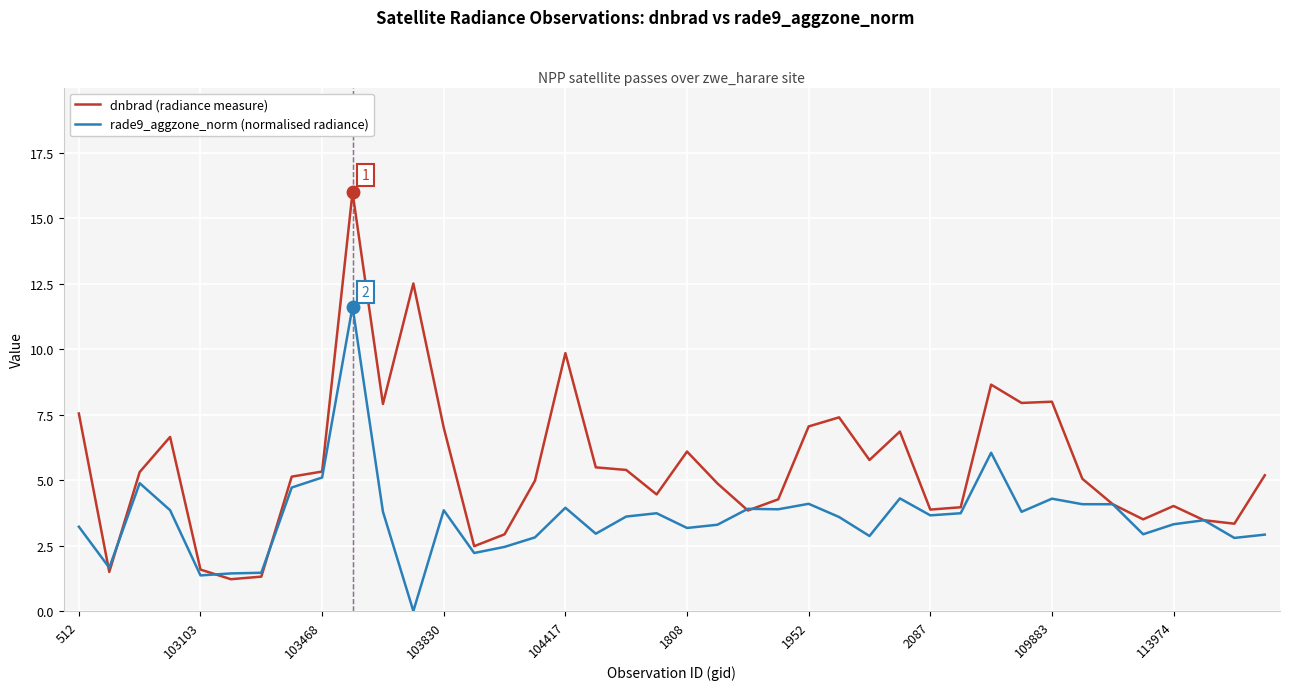

What is the maximum value for dnbrad (radiance measure)?

16.0